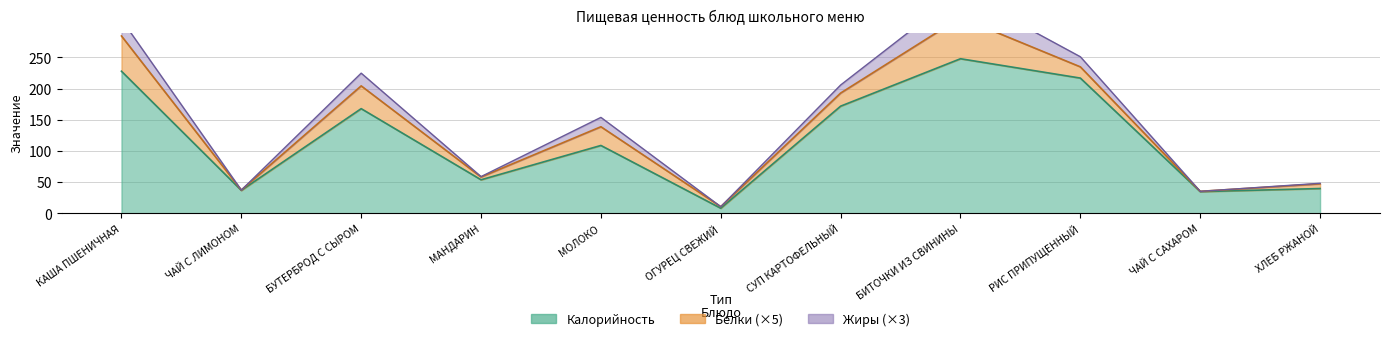

What is the label of the 10th point from the right?

ЧАЙ С ЛИМОНОМ